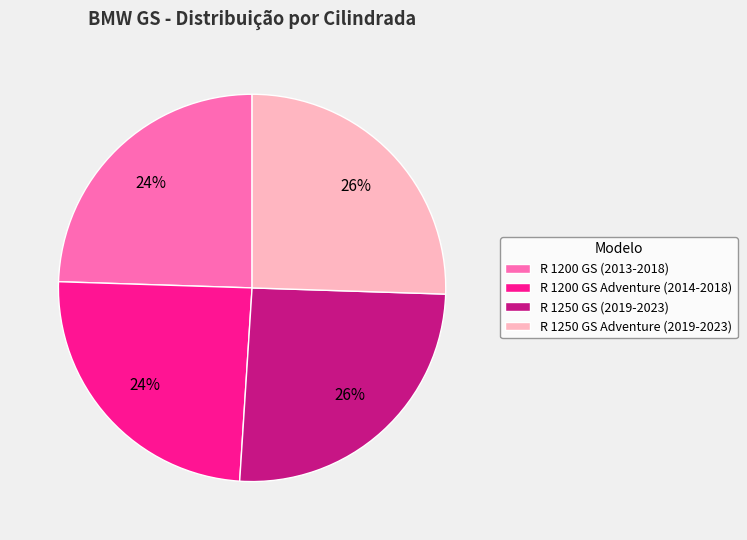

The R 1250 GS Adventure (2019-2023) slice represents 38% of the pie. True or false?

False